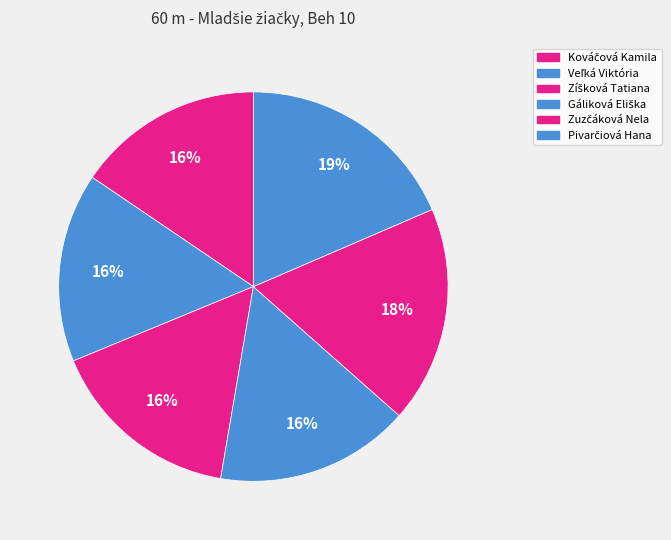

Between Pivarčiová Hana and Zuzčáková Nela, which is larger?

Pivarčiová Hana